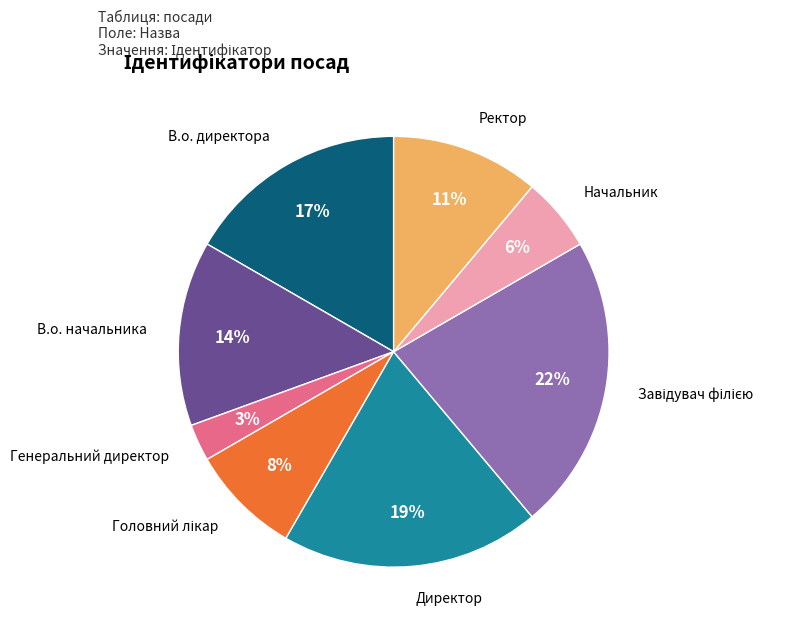

How many segments does this pie chart have?

8